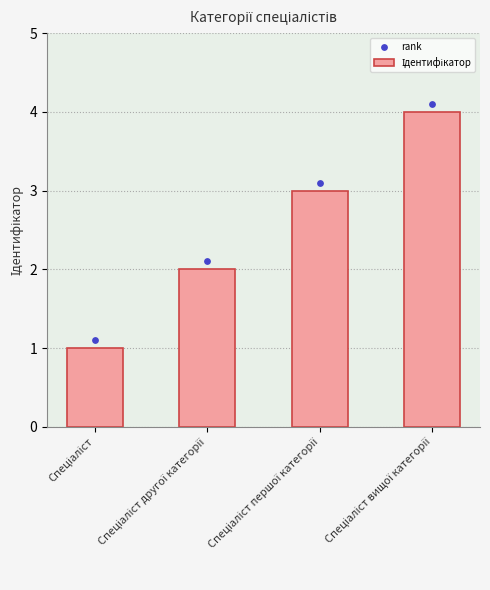

At how many categories does at least one series exceed 2?

3